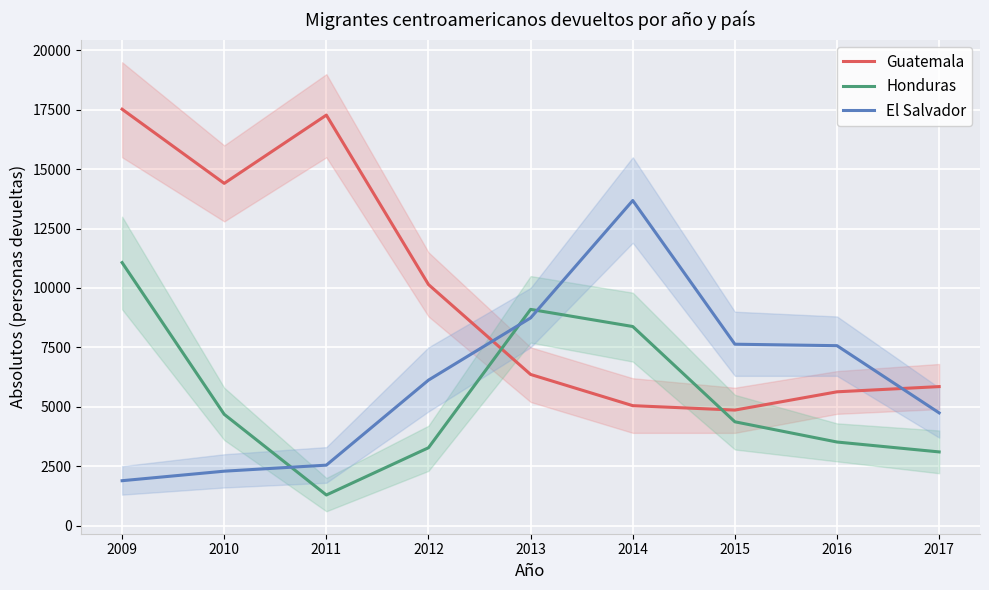

What is the total value across all series at 2017?

13686.9